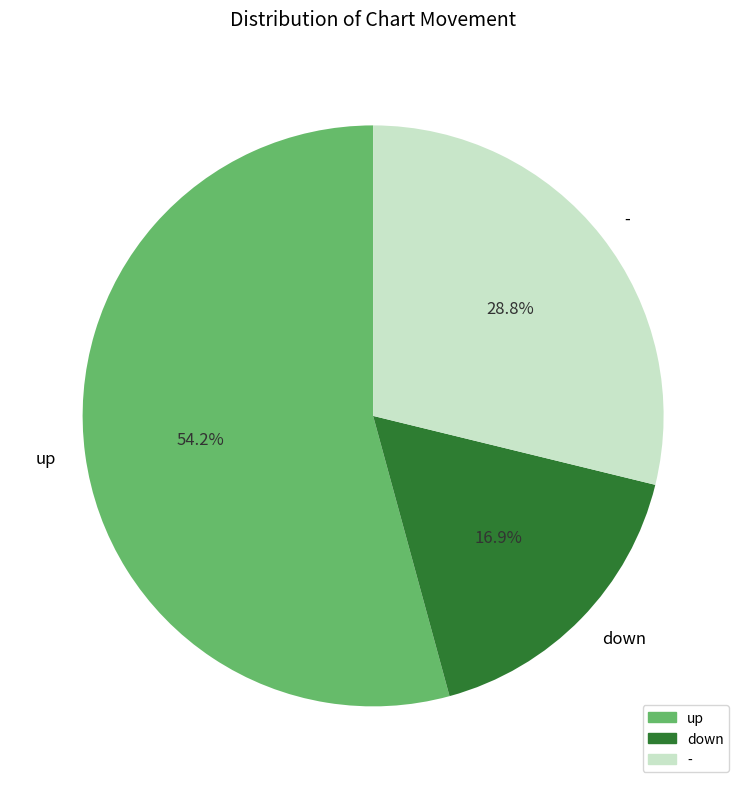

Count the number of slices in the pie.

3